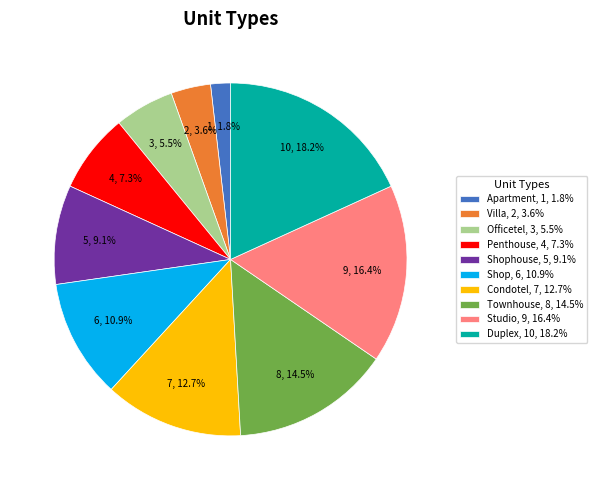

How many slices are in this pie chart?

10